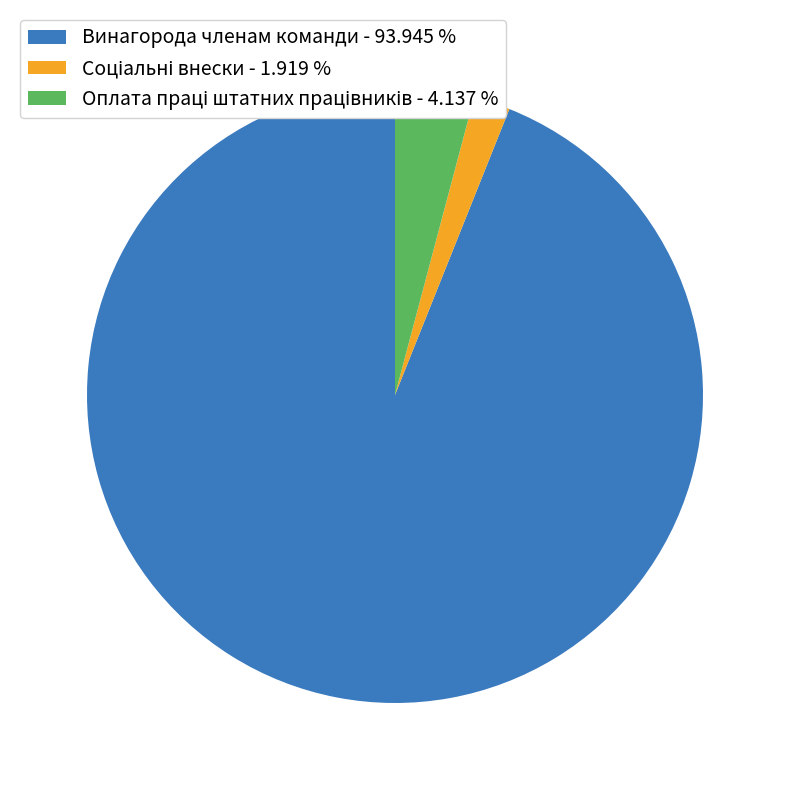

Which slice is the largest?

Винагорода членам команди - 93.945 %